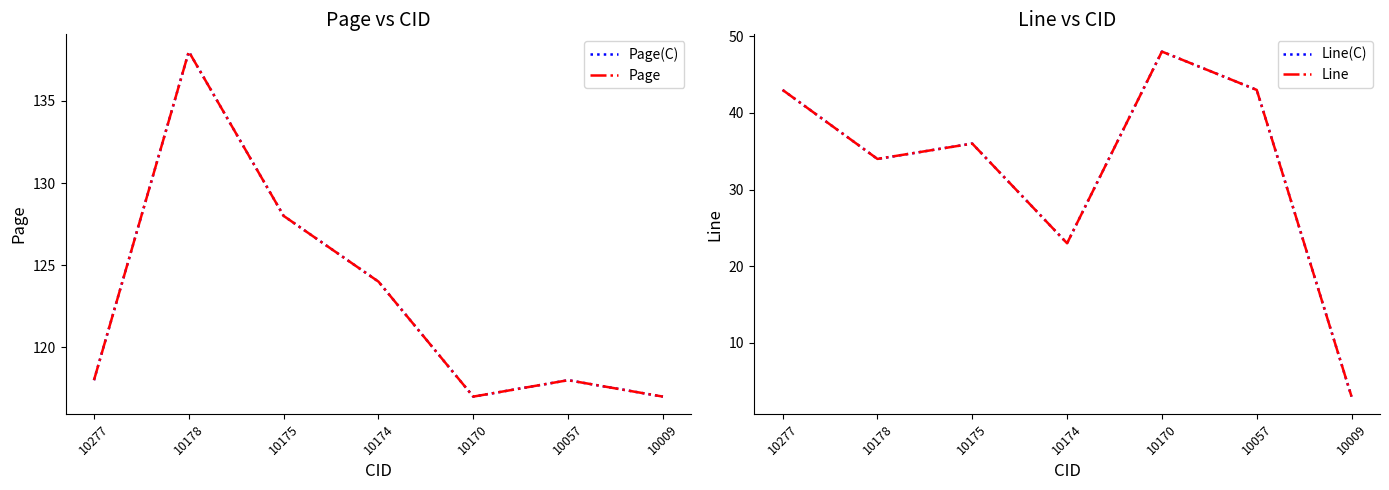

What is the value of the Line point at the 4th from the left?

23